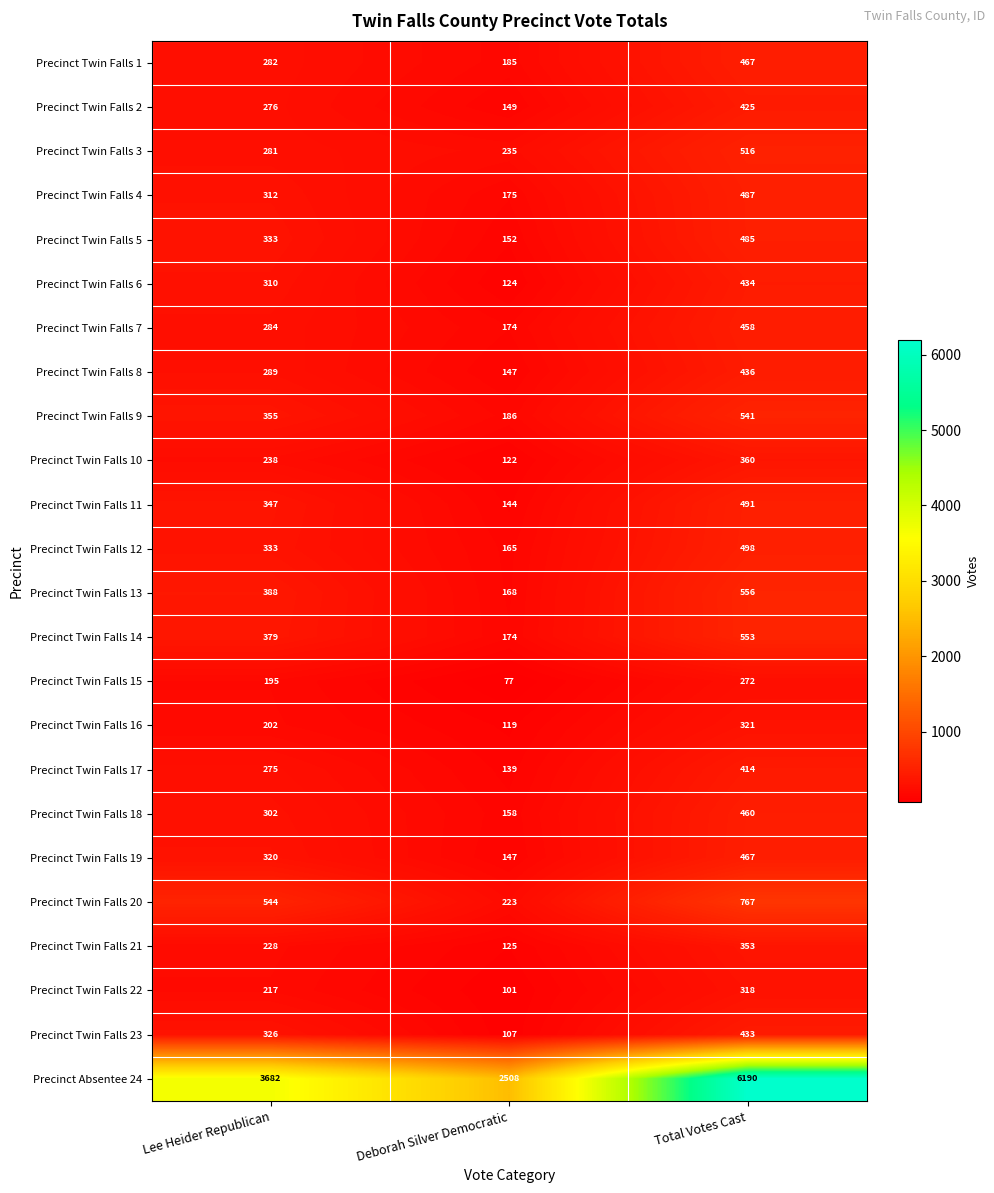

What is the smallest value displayed?

77